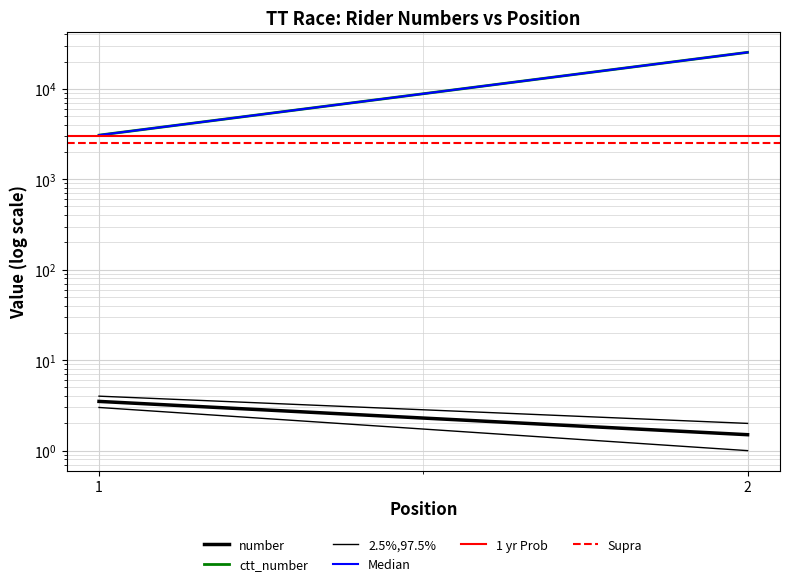

List the labels in order of 2.5%,97.5% value, smallest first.

2, 1